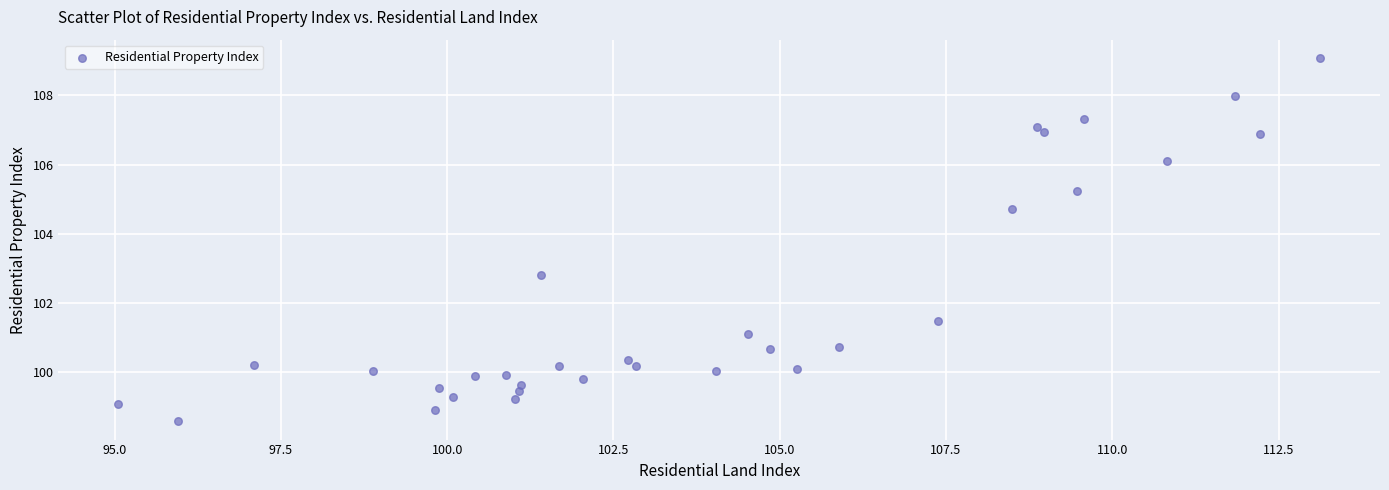

What is the range of X values (max minus min)?

18.1